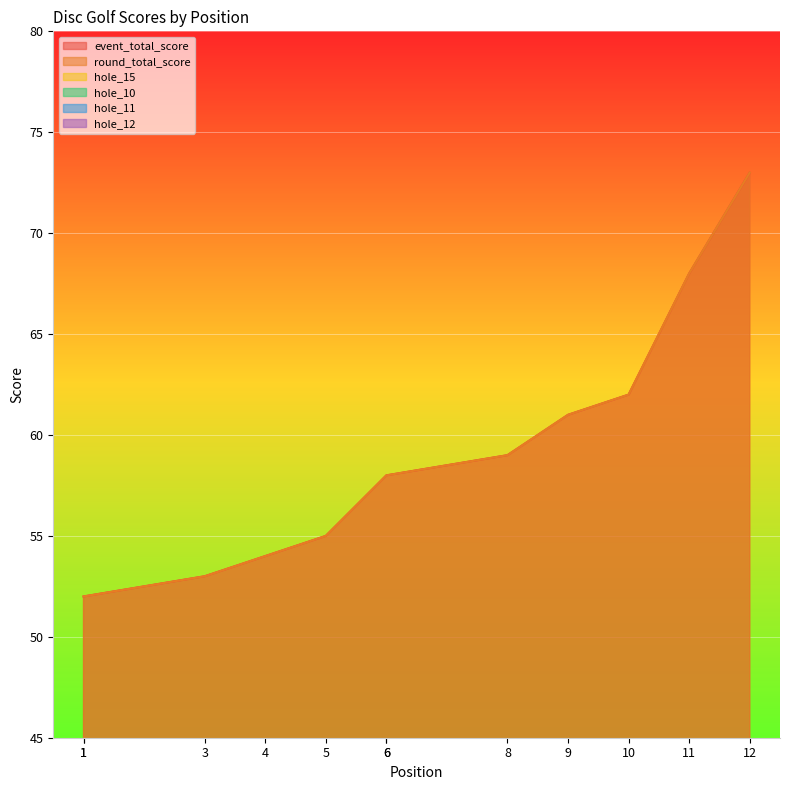

What is the greatest value displayed?

73